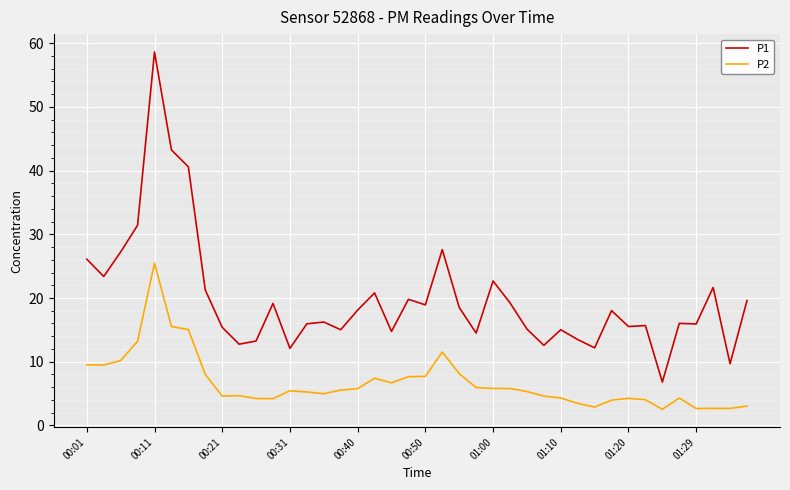

List the series in order of their overall mean, lowest first.

P2, P1